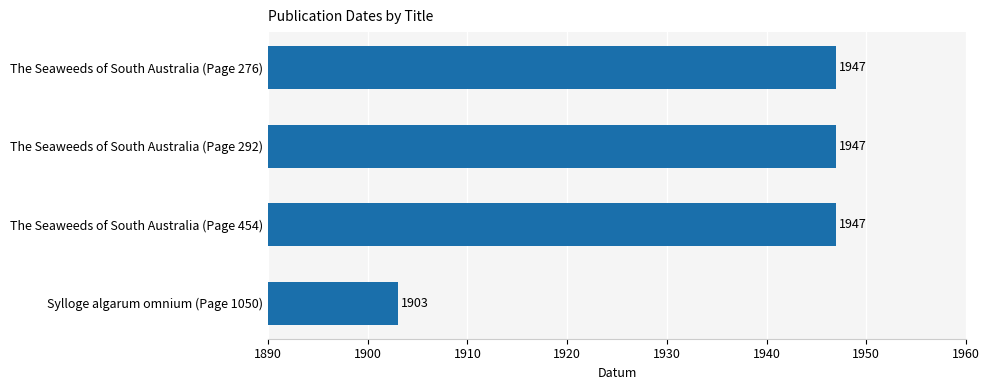

What is the ratio of the value at The Seaweeds of South Australia (Page 292) to the value at The Seaweeds of South Australia (Page 454)?

1.0